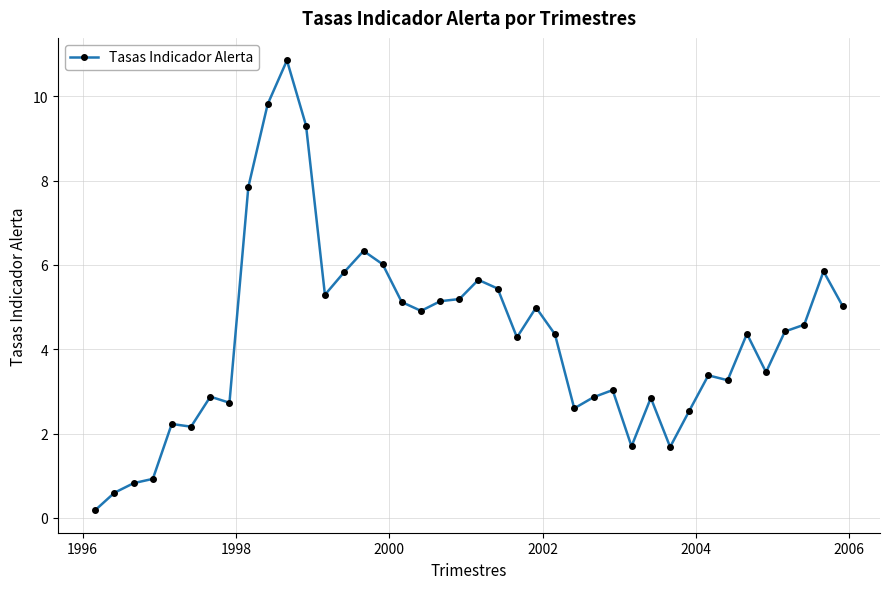

What is the greatest value displayed?

10.9